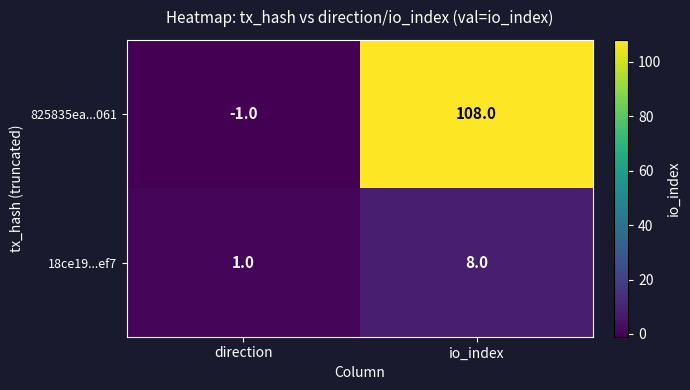

What is the approximate value of 825835ea...061 at io_index?

108